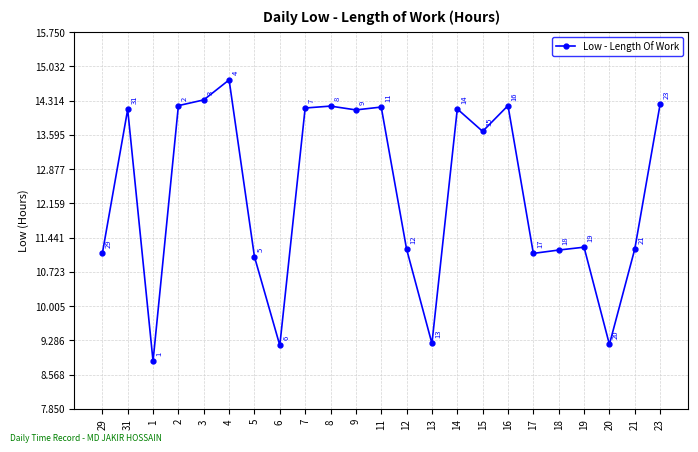

How many series are shown in this chart?

1